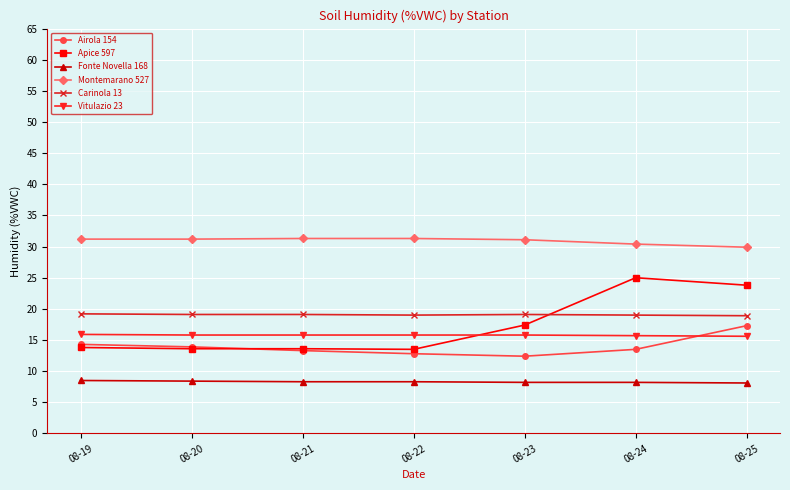

The value of Fonte Novella 168 at 08-24 is 8.2. True or false?

True